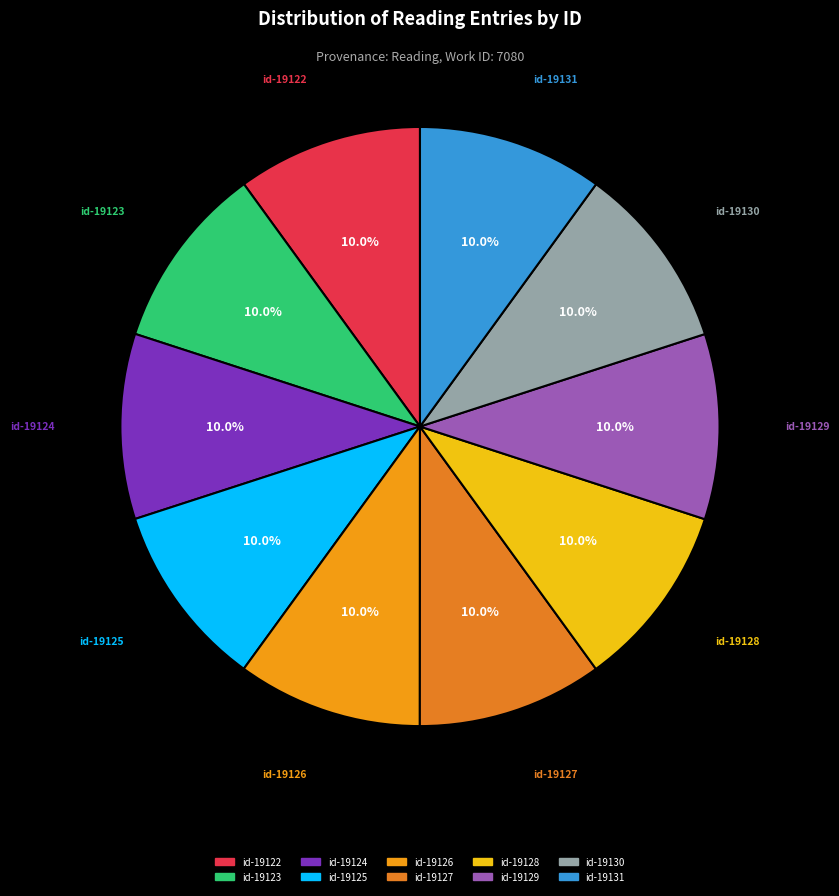

Is the sum of id-19126 and id-19122 greater than half?

No